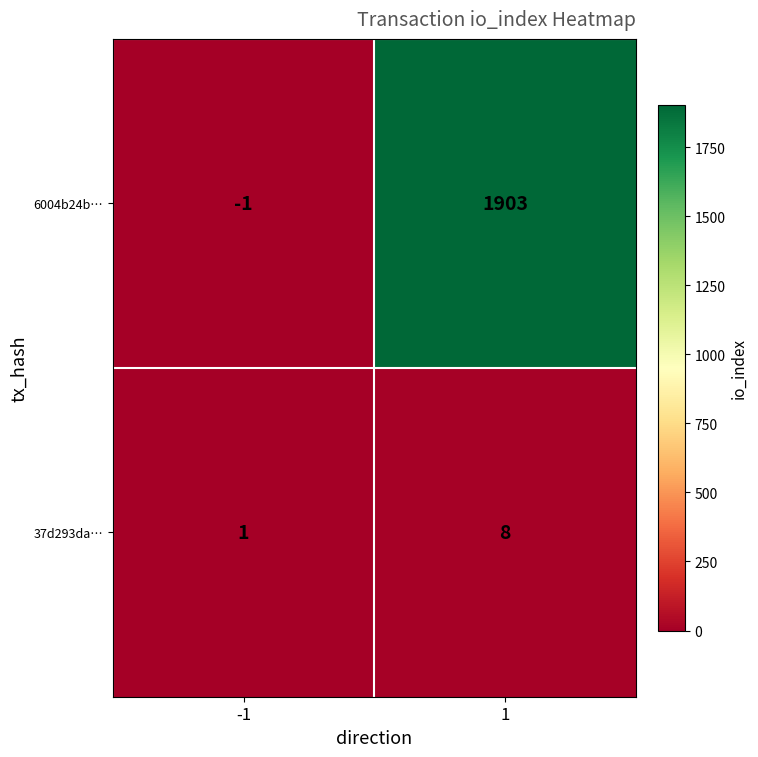

Reading left to right, list all the values displayed in this chart.

6004b24b…: -1=-1	1=1903
37d293da…: -1=1	1=8